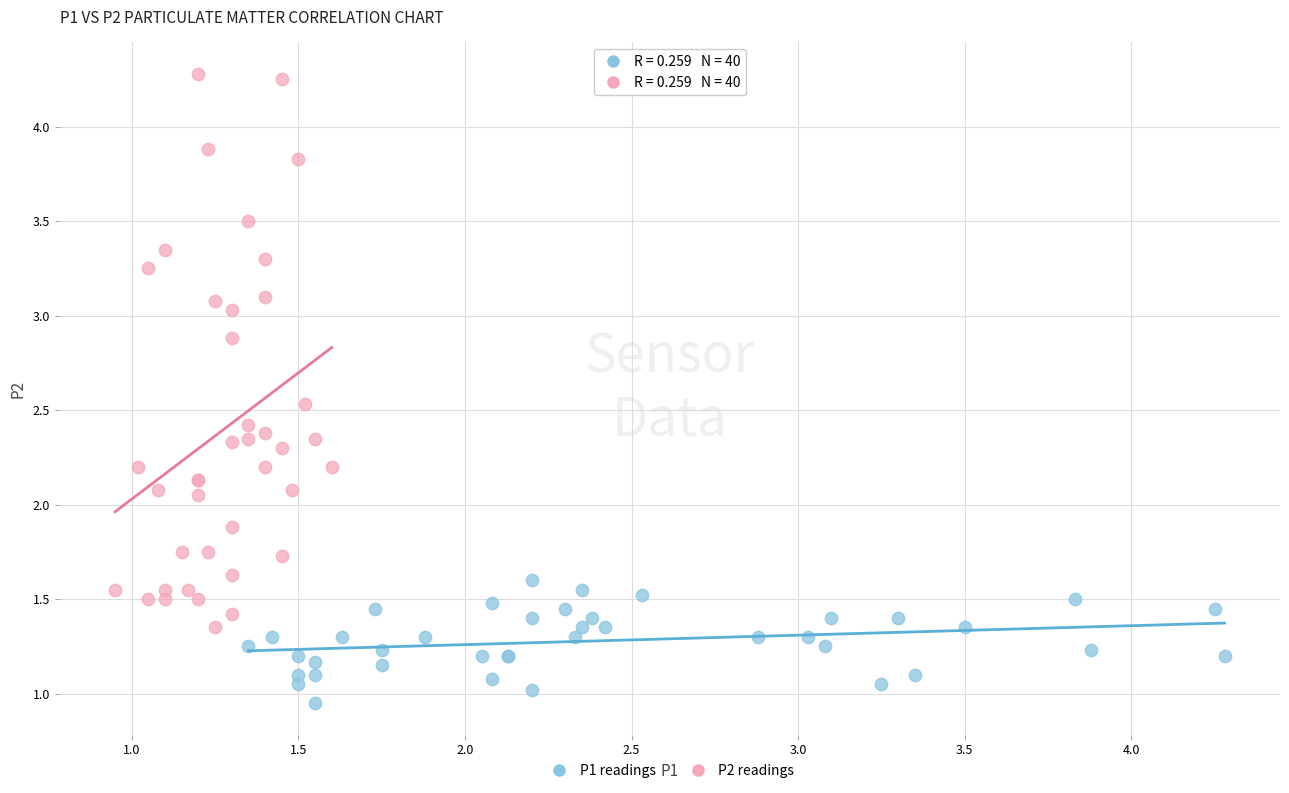

Which series contains the highest Y value?

P2 readings